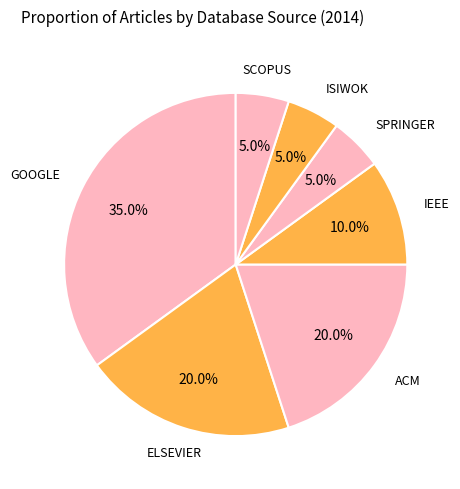

How many segments does this pie chart have?

7